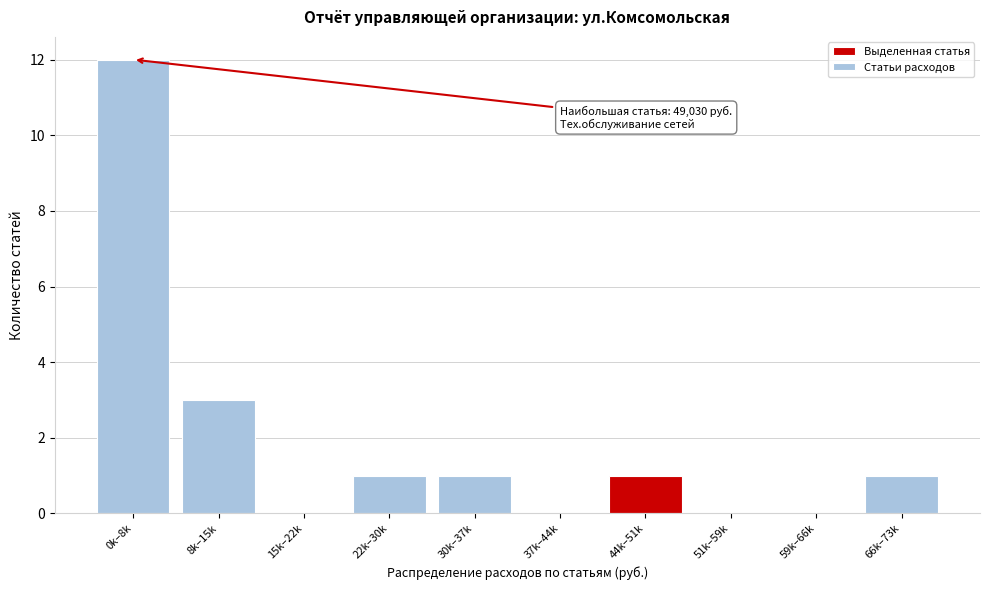

Reading left to right, list all the values displayed in this chart.

0k–8k=12	8k–15k=3	15k–22k=0	22k–30k=1	30k–37k=1	37k–44k=0	44k–51k=1	51k–59k=0	59k–66k=0	66k–73k=1